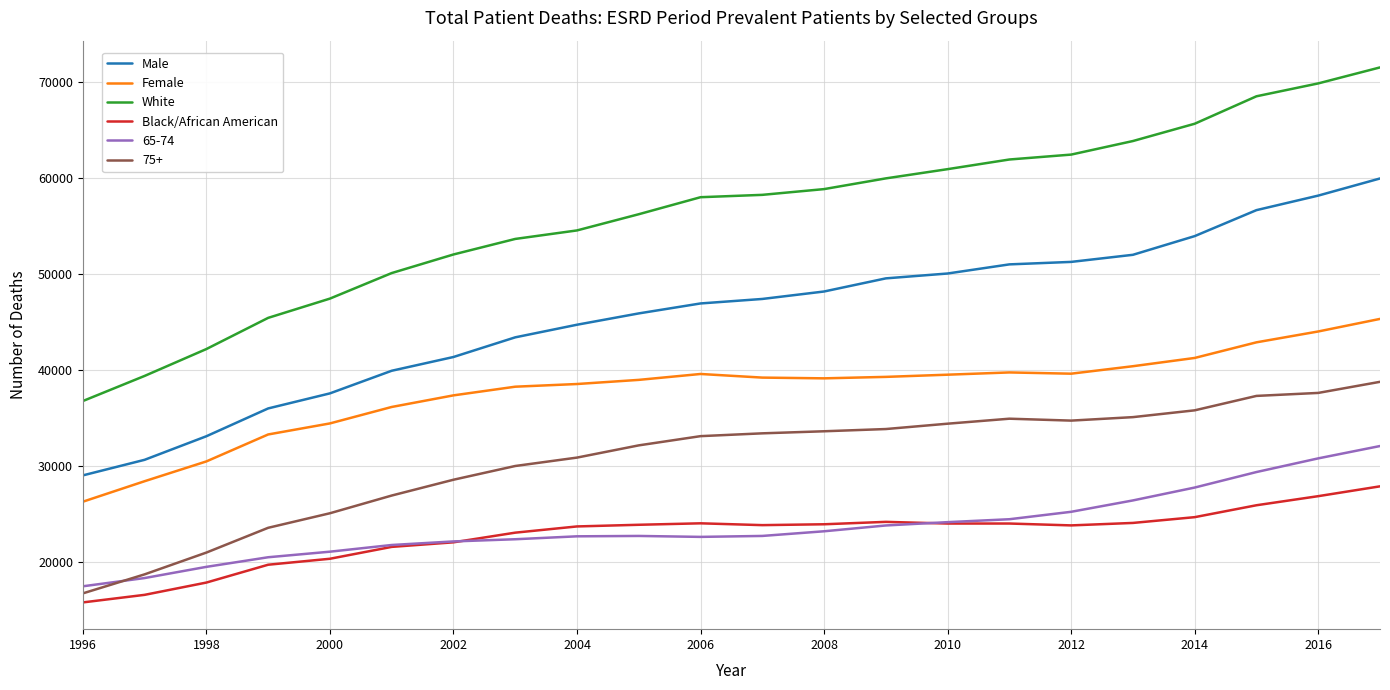

How many lines are shown in the chart?

6